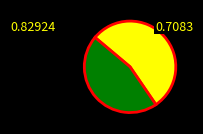

Is there a majority slice in this chart?

Yes